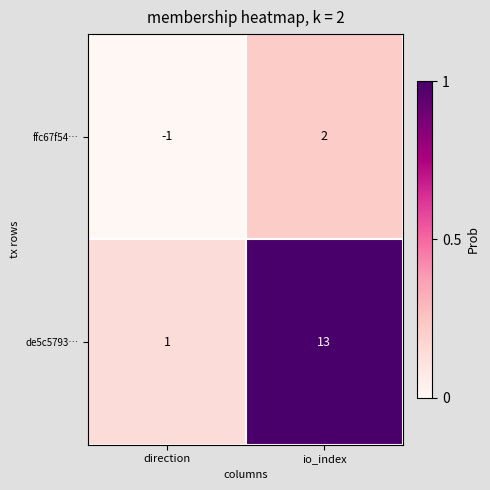

Which series has the largest total across all categories?

de5c5793…